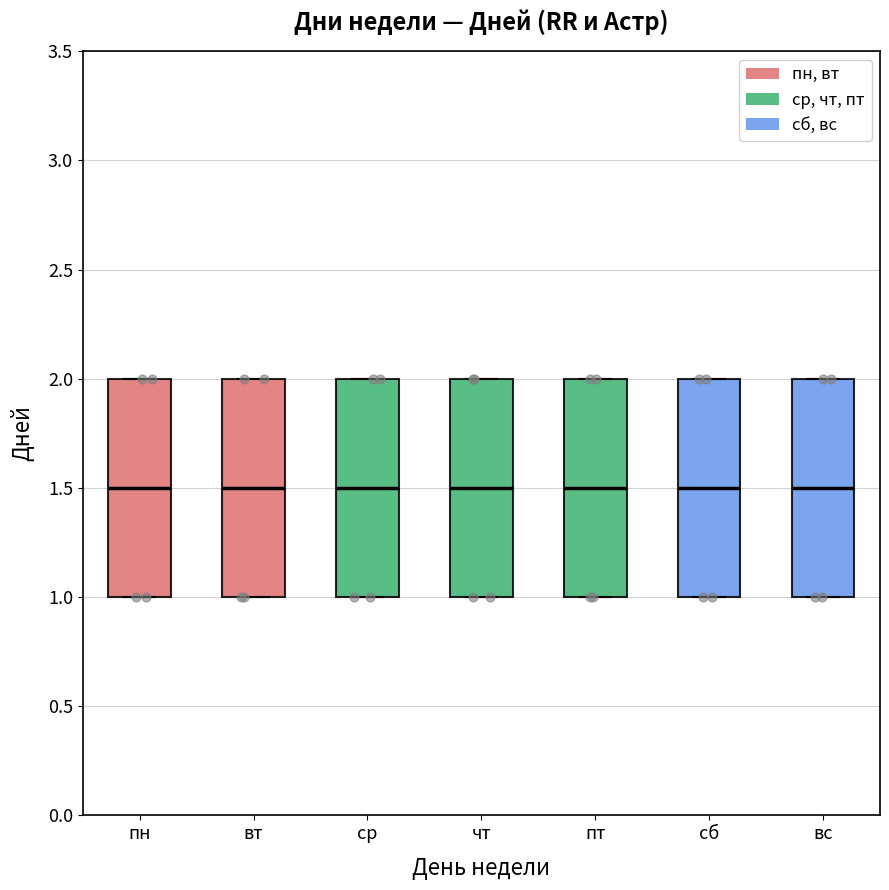

Where is the upper edge of the box for чт on the y-axis? The values are not printed on the chart, so give them approximately, as read against the axis.

2.0